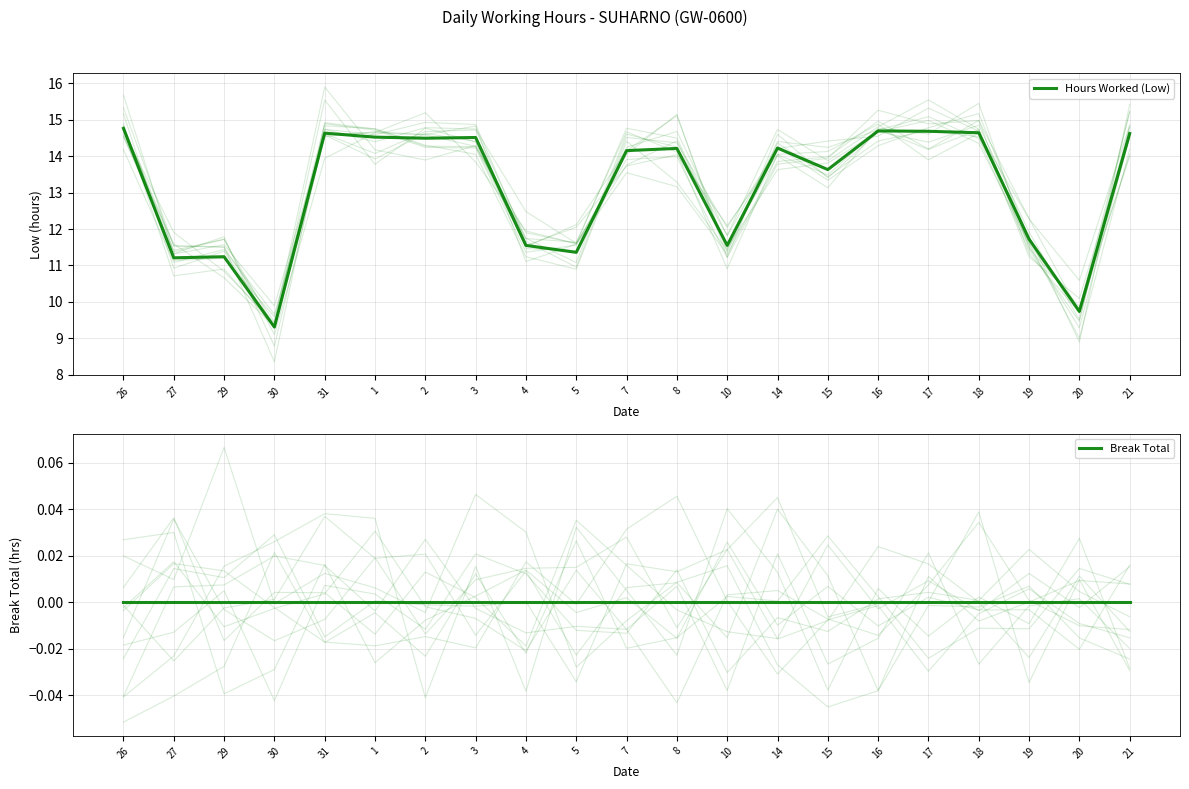

Where is Hours Worked (Low) nearest to the value 12?

19